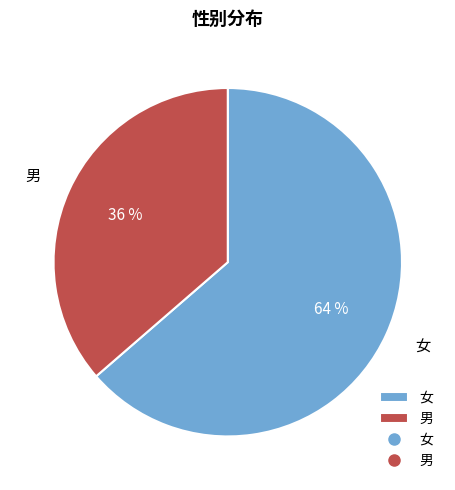

Count the number of slices in the pie.

2